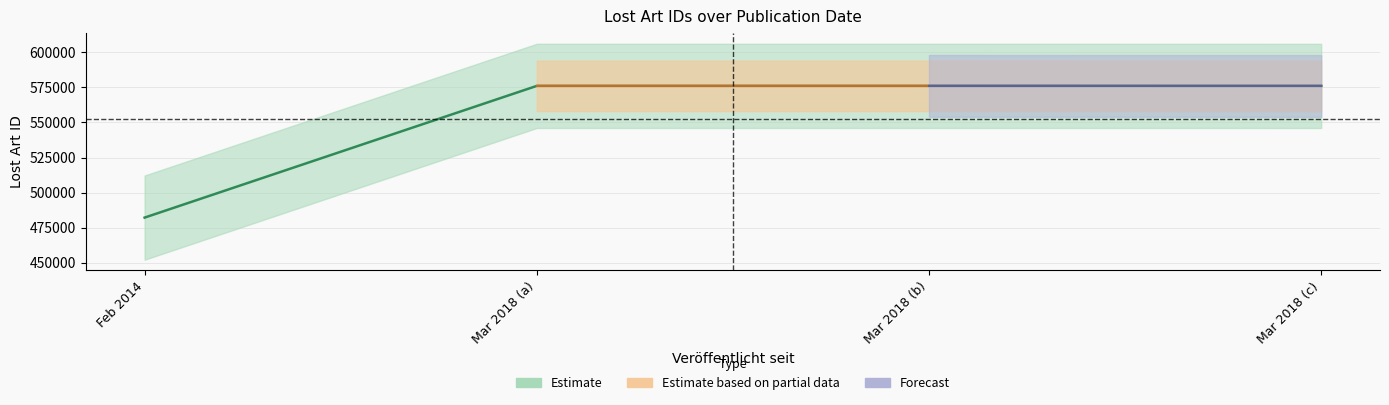

What is the maximum value shown in the chart?

576045